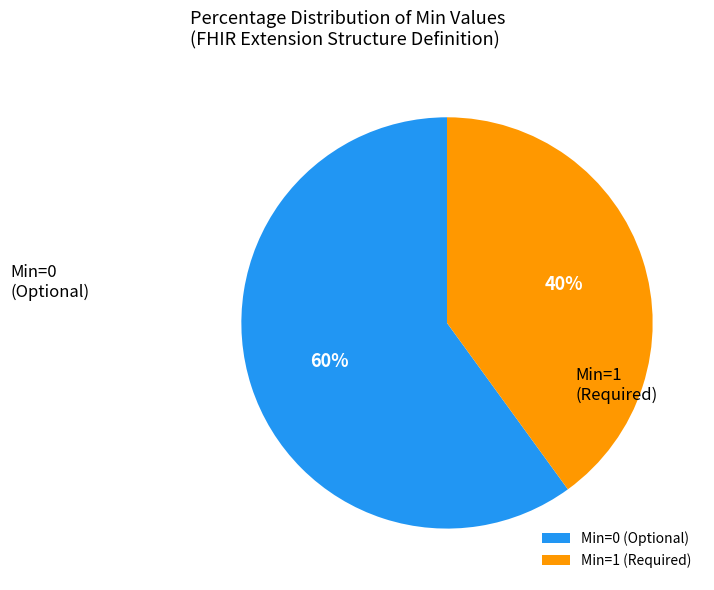

Which has a higher value, Min=0 (Optional) or Min=1 (Required)?

Min=0 (Optional)